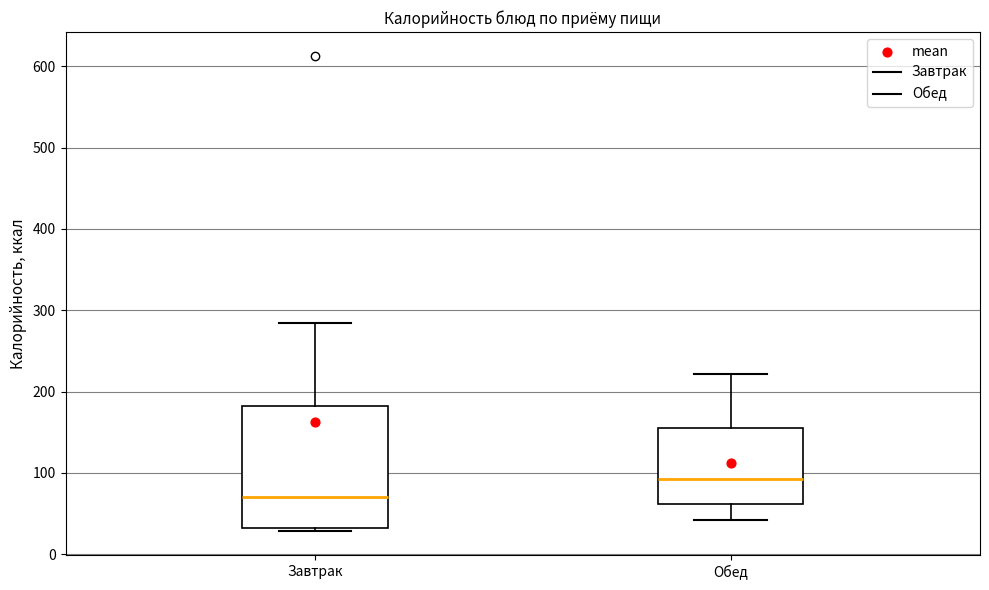

Which box's median line is the highest?

Обед